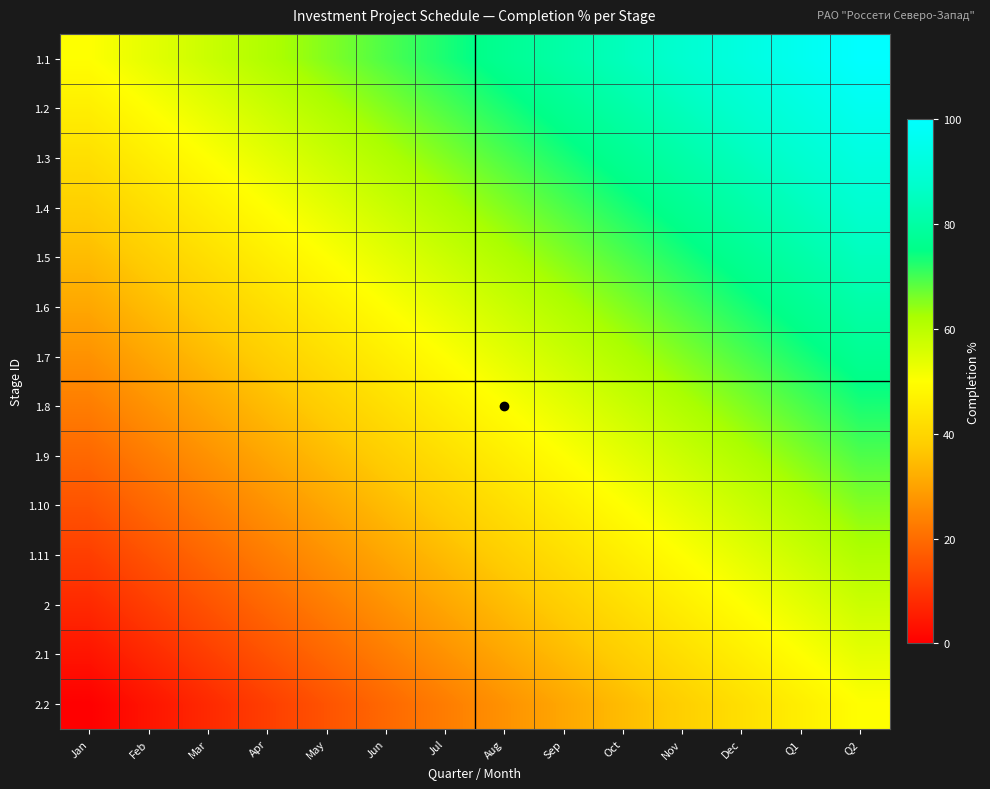

Reading left to right, list all the values displayed in this chart.

1.1: Jan=50.0	Feb=53.8	Mar=57.7	Apr=61.5	May=65.4	Jun=69.2	Jul=73.1	Aug=76.9	Sep=80.8	Oct=84.6	Nov=88.5	Dec=92.3	Q1=96.2	Q2=100.0
1.2: Jan=46.2	Feb=50.0	Mar=53.8	Apr=57.7	May=61.5	Jun=65.4	Jul=69.2	Aug=73.1	Sep=76.9	Oct=80.8	Nov=84.6	Dec=88.5	Q1=92.3	Q2=96.2
1.3: Jan=42.3	Feb=46.2	Mar=50.0	Apr=53.8	May=57.7	Jun=61.5	Jul=65.4	Aug=69.2	Sep=73.1	Oct=76.9	Nov=80.8	Dec=84.6	Q1=88.5	Q2=92.3
1.4: Jan=38.5	Feb=42.3	Mar=46.2	Apr=50.0	May=53.8	Jun=57.7	Jul=61.5	Aug=65.4	Sep=69.2	Oct=73.1	Nov=76.9	Dec=80.8	Q1=84.6	Q2=88.5
1.5: Jan=34.6	Feb=38.5	Mar=42.3	Apr=46.2	May=50.0	Jun=53.8	Jul=57.7	Aug=61.5	Sep=65.4	Oct=69.2	Nov=73.1	Dec=76.9	Q1=80.8	Q2=84.6
1.6: Jan=30.8	Feb=34.6	Mar=38.5	Apr=42.3	May=46.2	Jun=50.0	Jul=53.8	Aug=57.7	Sep=61.5	Oct=65.4	Nov=69.2	Dec=73.1	Q1=76.9	Q2=80.8
1.7: Jan=26.9	Feb=30.8	Mar=34.6	Apr=38.5	May=42.3	Jun=46.2	Jul=50.0	Aug=53.8	Sep=57.7	Oct=61.5	Nov=65.4	Dec=69.2	Q1=73.1	Q2=76.9
1.8: Jan=23.1	Feb=26.9	Mar=30.8	Apr=34.6	May=38.5	Jun=42.3	Jul=46.2	Aug=50.0	Sep=53.8	Oct=57.7	Nov=61.5	Dec=65.4	Q1=69.2	Q2=73.1
1.9: Jan=19.2	Feb=23.1	Mar=26.9	Apr=30.8	May=34.6	Jun=38.5	Jul=42.3	Aug=46.2	Sep=50.0	Oct=53.8	Nov=57.7	Dec=61.5	Q1=65.4	Q2=69.2
1.10: Jan=15.4	Feb=19.2	Mar=23.1	Apr=26.9	May=30.8	Jun=34.6	Jul=38.5	Aug=42.3	Sep=46.2	Oct=50.0	Nov=53.8	Dec=57.7	Q1=61.5	Q2=65.4
1.11: Jan=11.5	Feb=15.4	Mar=19.2	Apr=23.1	May=26.9	Jun=30.8	Jul=34.6	Aug=38.5	Sep=42.3	Oct=46.2	Nov=50.0	Dec=53.8	Q1=57.7	Q2=61.5
2: Jan=7.7	Feb=11.5	Mar=15.4	Apr=19.2	May=23.1	Jun=26.9	Jul=30.8	Aug=34.6	Sep=38.5	Oct=42.3	Nov=46.2	Dec=50.0	Q1=53.8	Q2=57.7
2.1: Jan=3.8	Feb=7.7	Mar=11.5	Apr=15.4	May=19.2	Jun=23.1	Jul=26.9	Aug=30.8	Sep=34.6	Oct=38.5	Nov=42.3	Dec=46.2	Q1=50.0	Q2=53.8
2.2: Jan=0.0	Feb=3.8	Mar=7.7	Apr=11.5	May=15.4	Jun=19.2	Jul=23.1	Aug=26.9	Sep=30.8	Oct=34.6	Nov=38.5	Dec=42.3	Q1=46.2	Q2=50.0